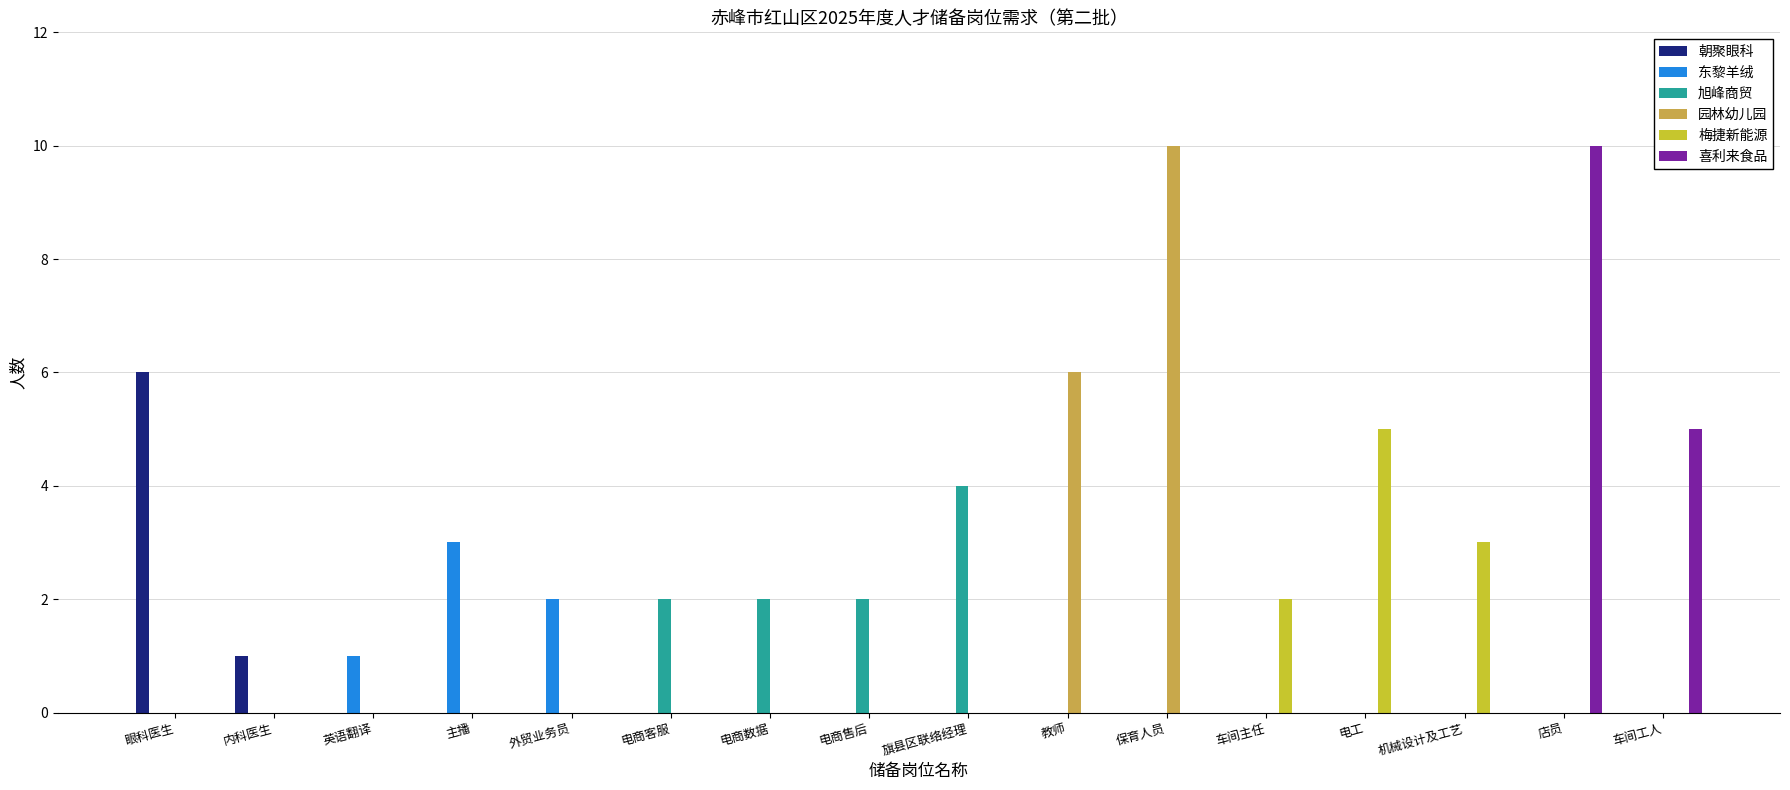

What is the greatest value displayed?

10